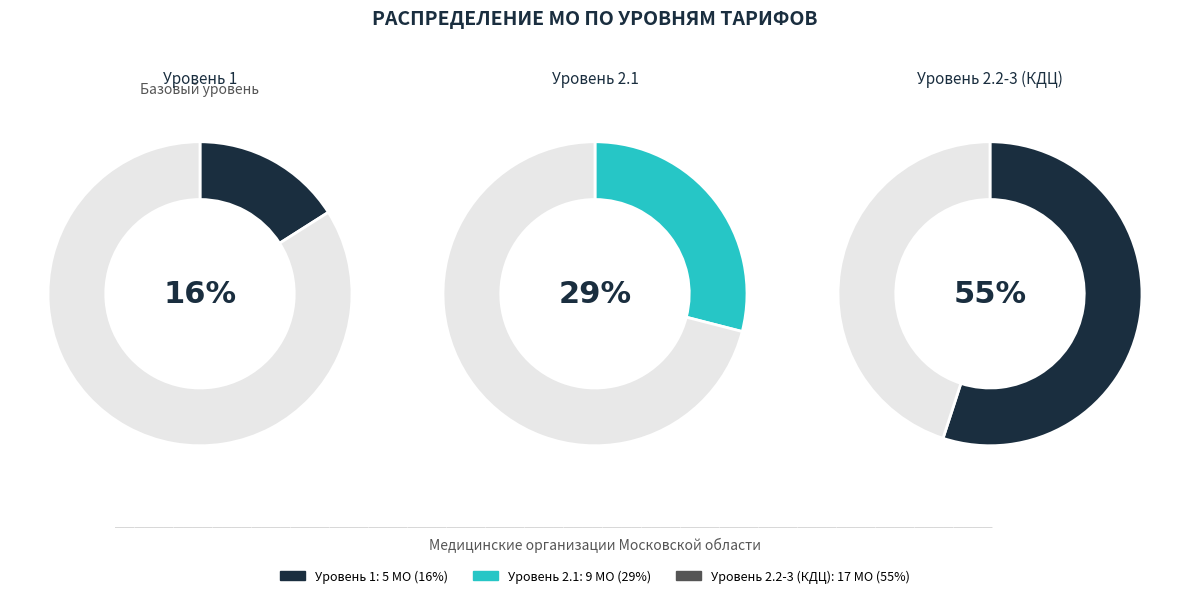

Combined, do 2.2-3 / КДЦ and 2 account for over 50%?

Yes